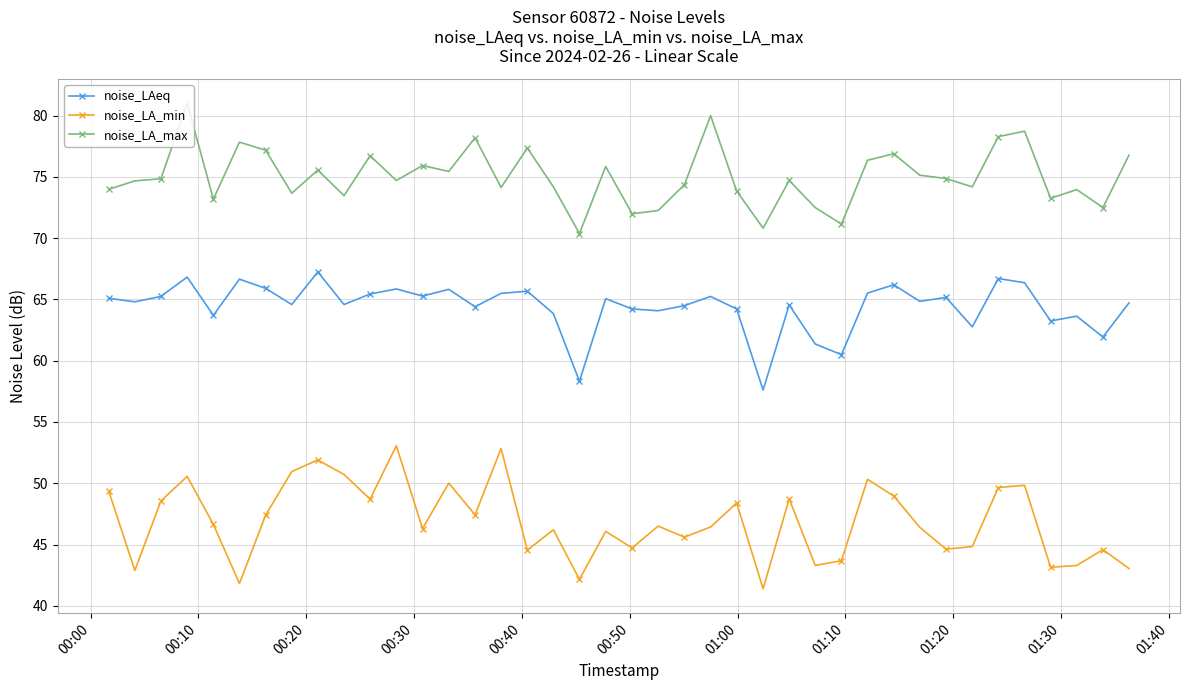

Which series has the largest total across all categories?

noise_LA_max